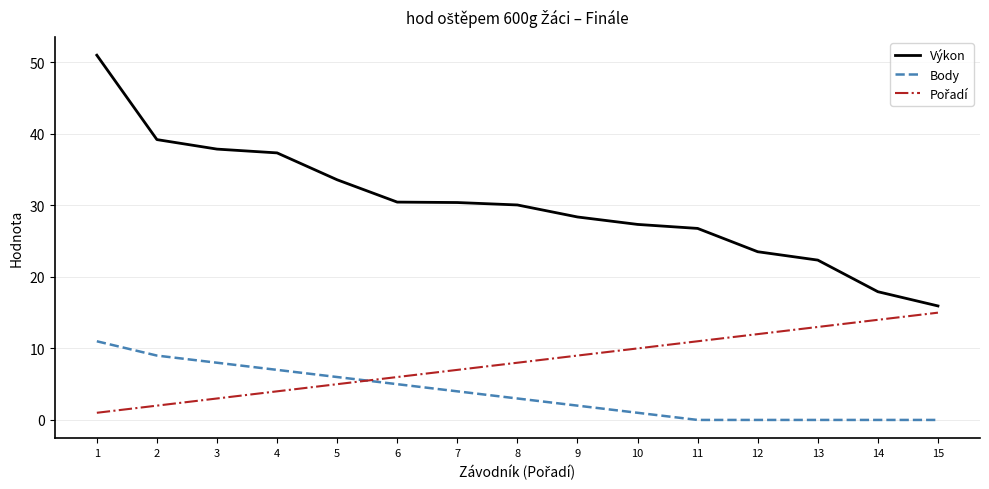

The value of Výkon at 8 is 45.1. True or false?

False